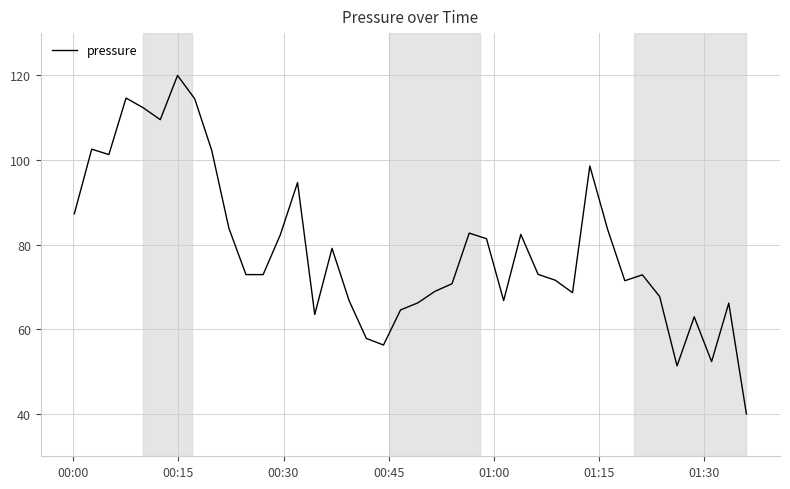

How many lines are shown in the chart?

1